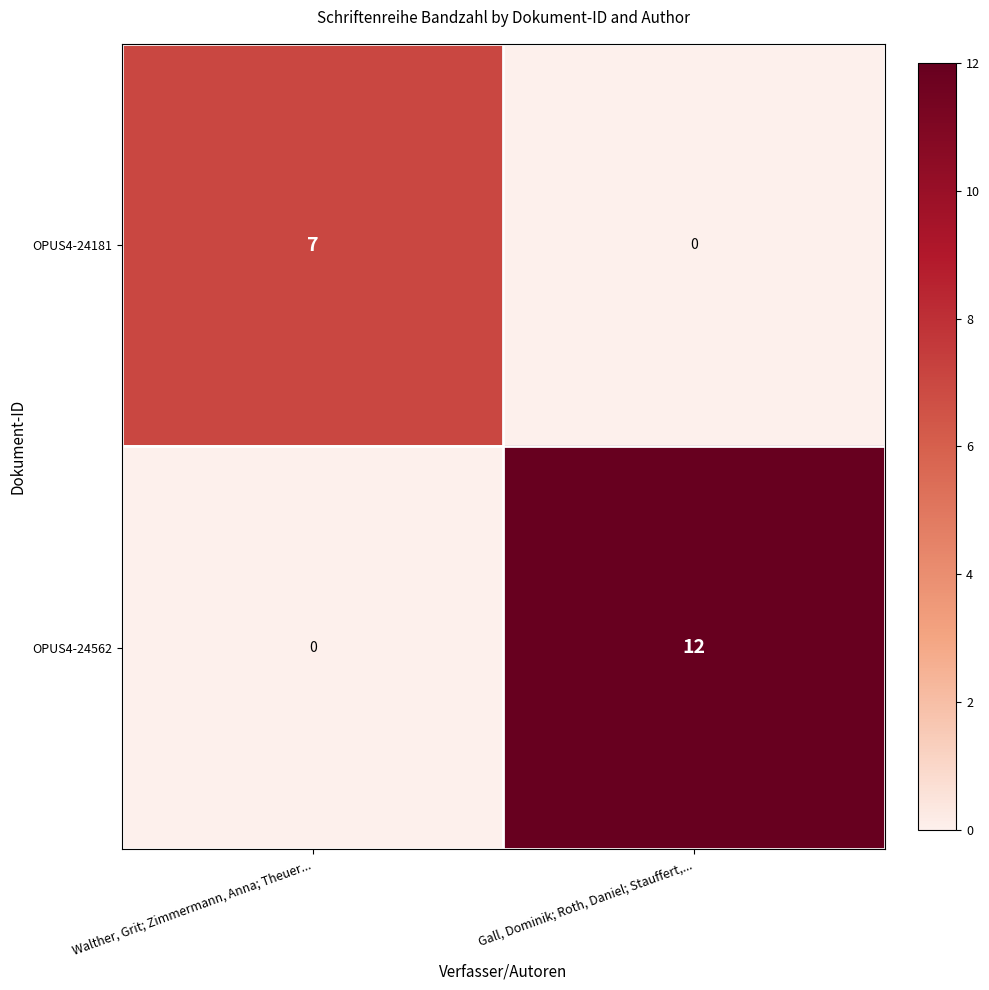

How many categories are shown in the chart?

2